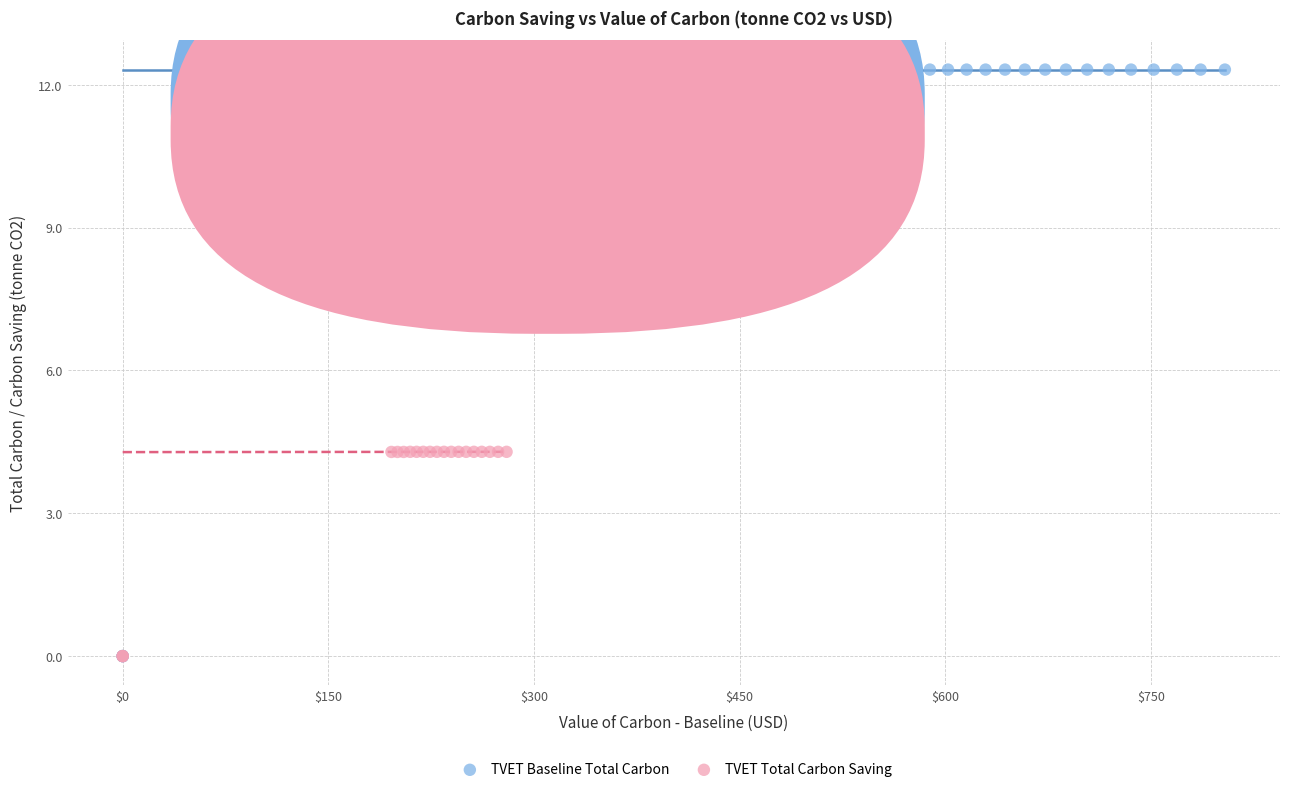

Which series reaches the maximum Y coordinate?

TVET Baseline Total Carbon